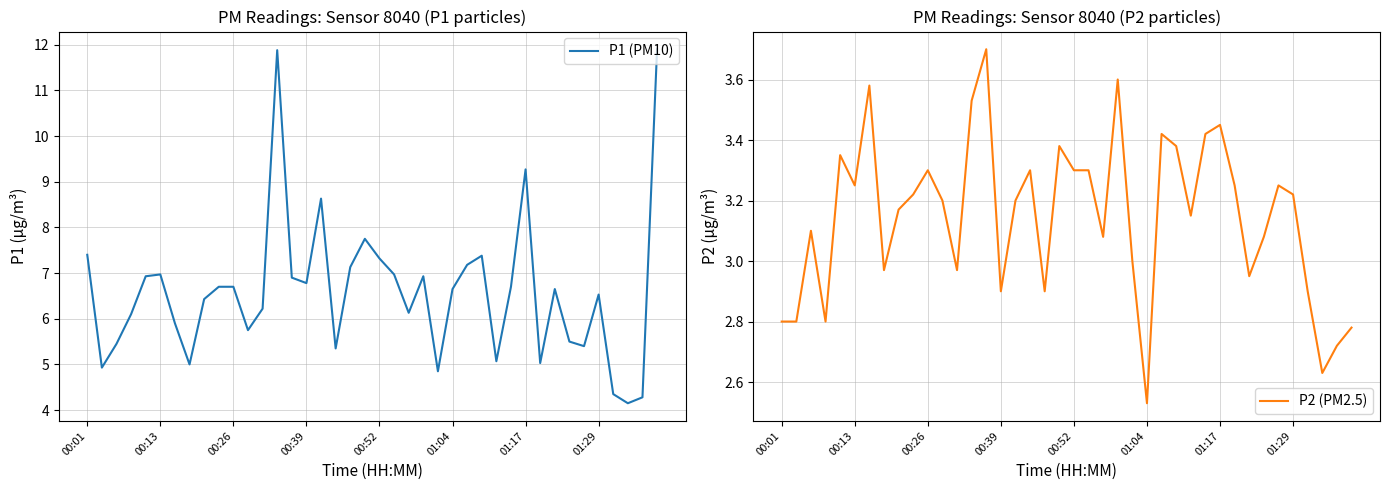

Is this an area chart (filled region under the line)?

No